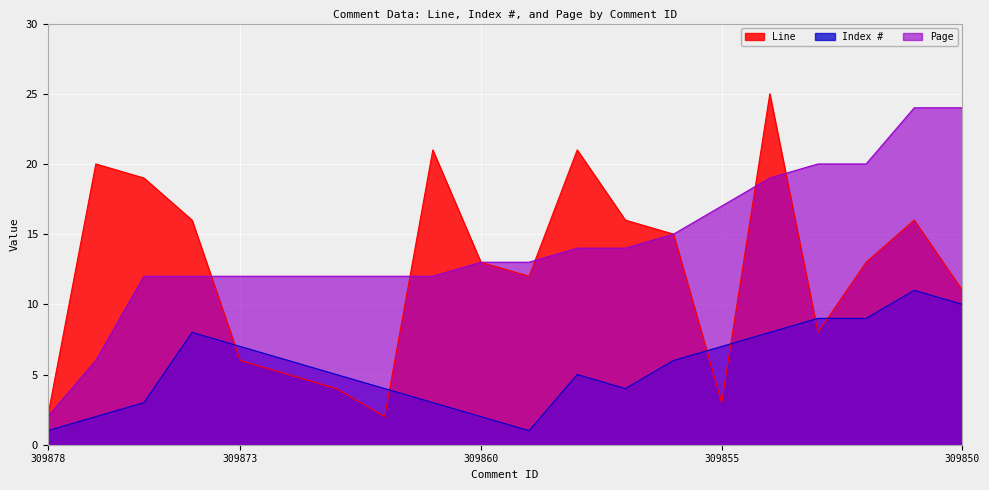

What is the difference between the maximum and second lowest values in the Line series?

23